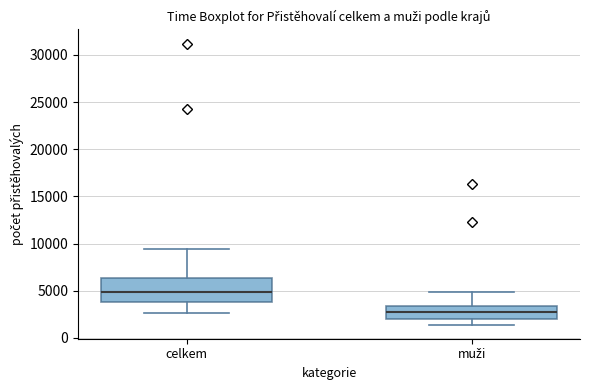

Reading left to right, read every box against the y-axis: the position of its median line, the range the box covers, and the ends of its whiskers. The values are not printed on the chart, so give them approximately, as read against the axis.

celkem: median 5000, box 4000 to 6500, whiskers 2500 to 9500
muži: median 2500, box 2000 to 3500, whiskers 1500 to 5000